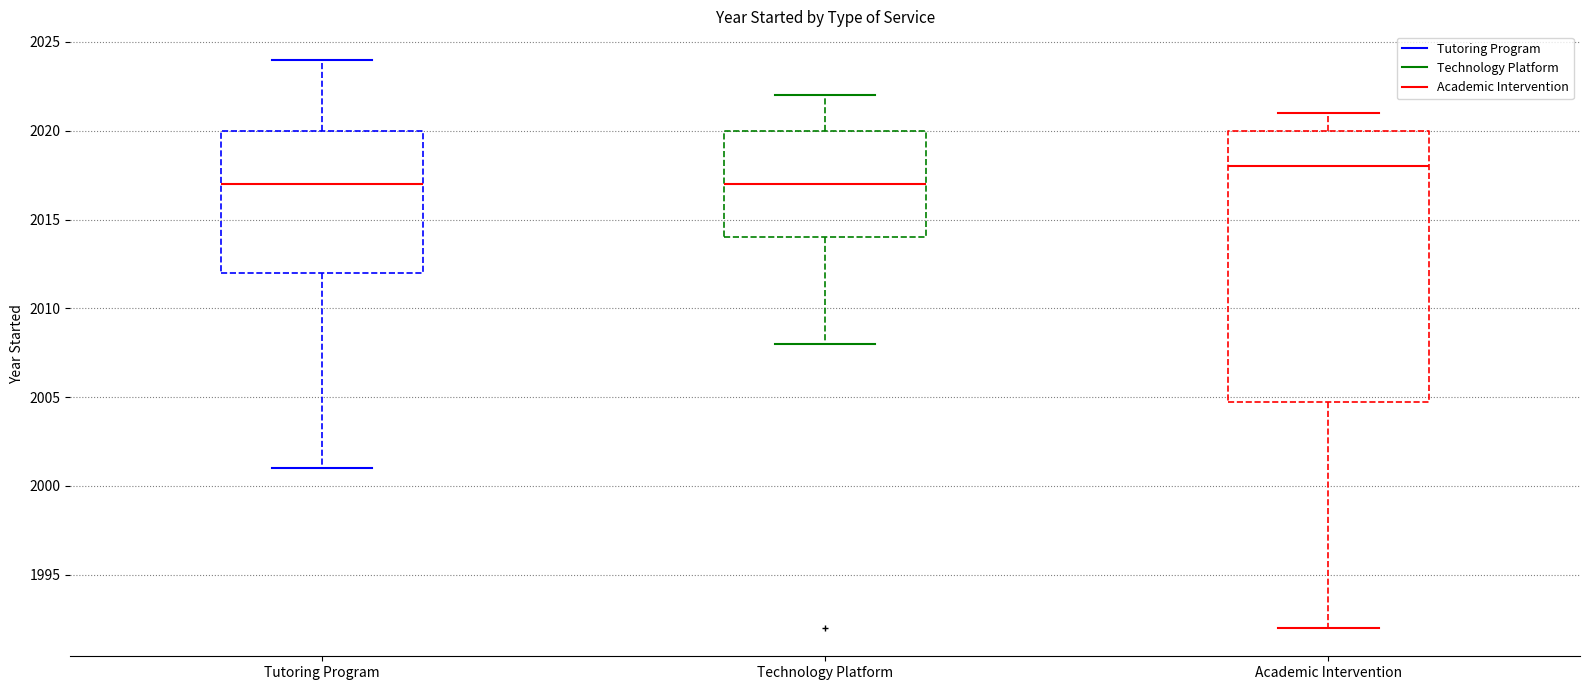

Reading left to right, read every box against the y-axis: the position of its median line, the range the box covers, and the ends of its whiskers. The values are not printed on the chart, so give them approximately, as read against the axis.

Tutoring Program: median 2017, box 2012 to 2020, whiskers 2001 to 2024
Technology Platform: median 2017, box 2014 to 2020, whiskers 2008 to 2022
Academic Intervention: median 2018, box 2005 to 2020, whiskers 1992 to 2021